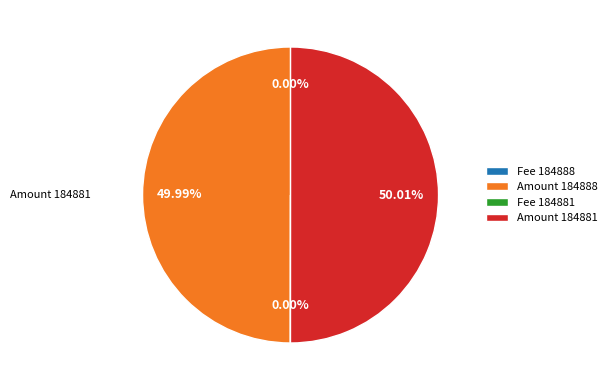

Is the sum of Amount 184888 and Amount 184881 greater than half?

Yes